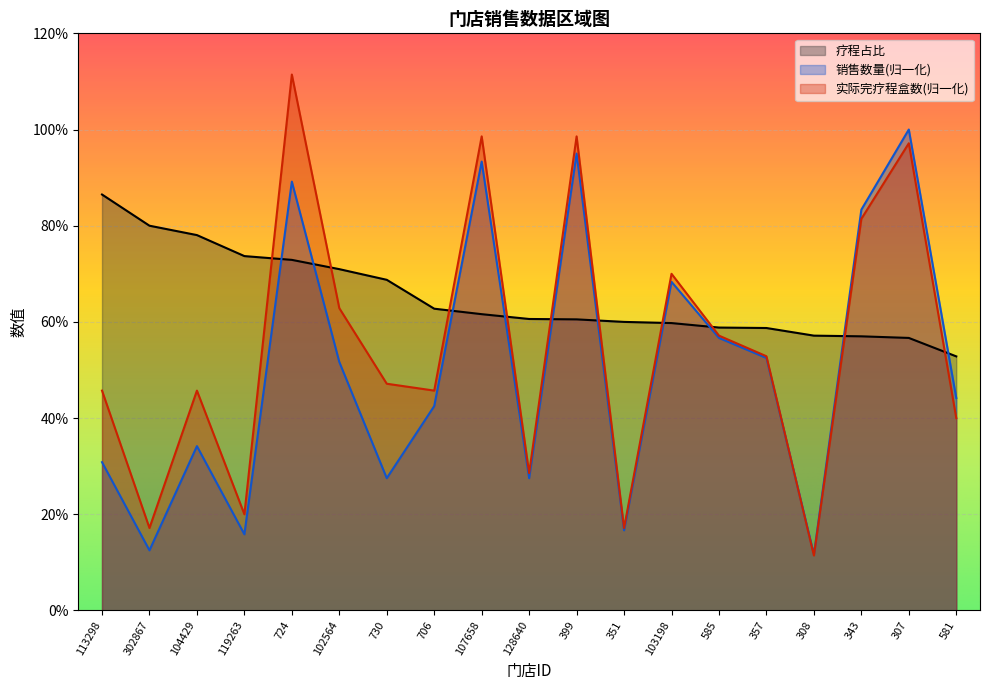

True or false: 销售数量(归一化) has a value of 0.5 at 102564.

True